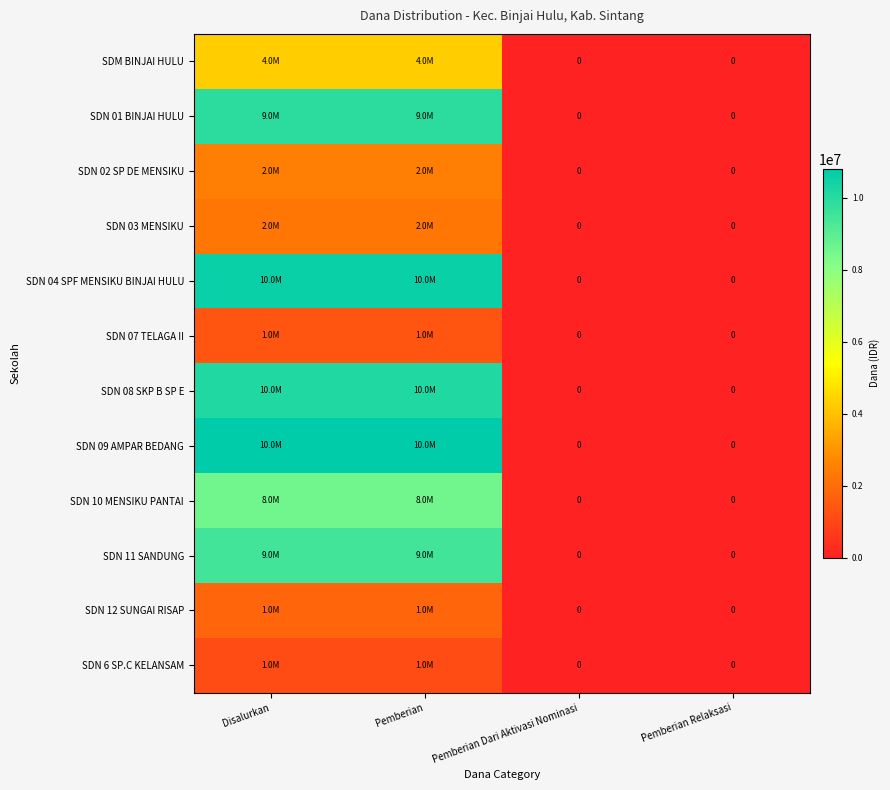

What is the total value across all series at Pemberian?

72675000